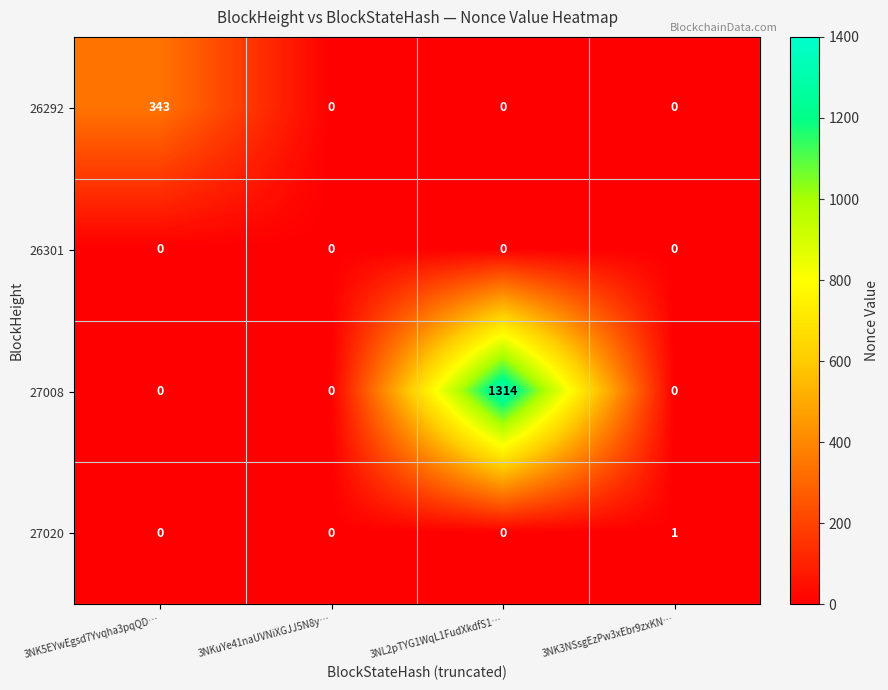

Which series has the widest spread of values?

27008